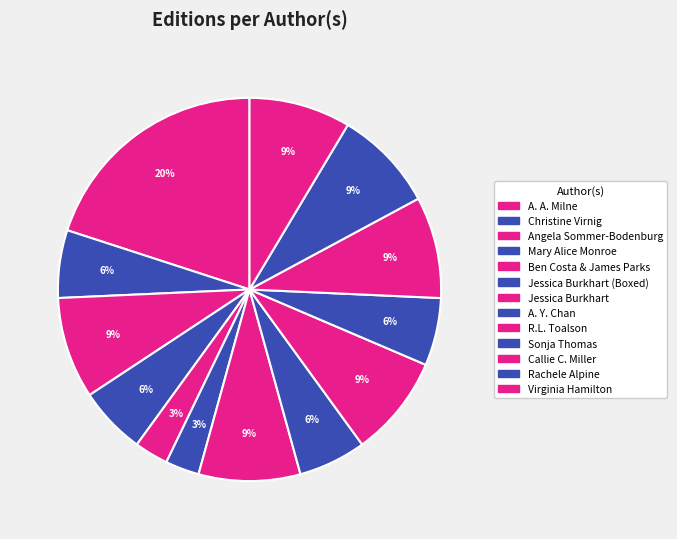

Does Ben Costa & James Parks represent more than half of the total?

No